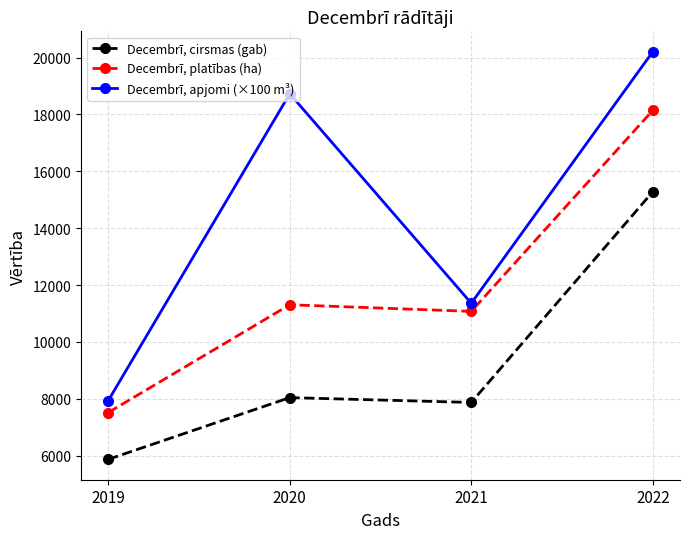

Reading right to left, transcribe all the data shown in this chart.

Decembrī, cirsmas (gab): 15280.0	7873.0	8043.0	5873.0
Decembrī, platības (ha): 18143.0	11075.0	11308.0	7519.0
Decembrī, apjomi (×100 m³): 20204.5	11360.8	18726.3	7937.4